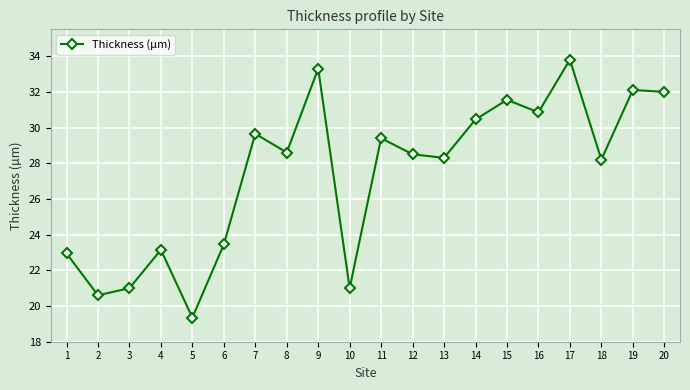

What is the average value?

27.4